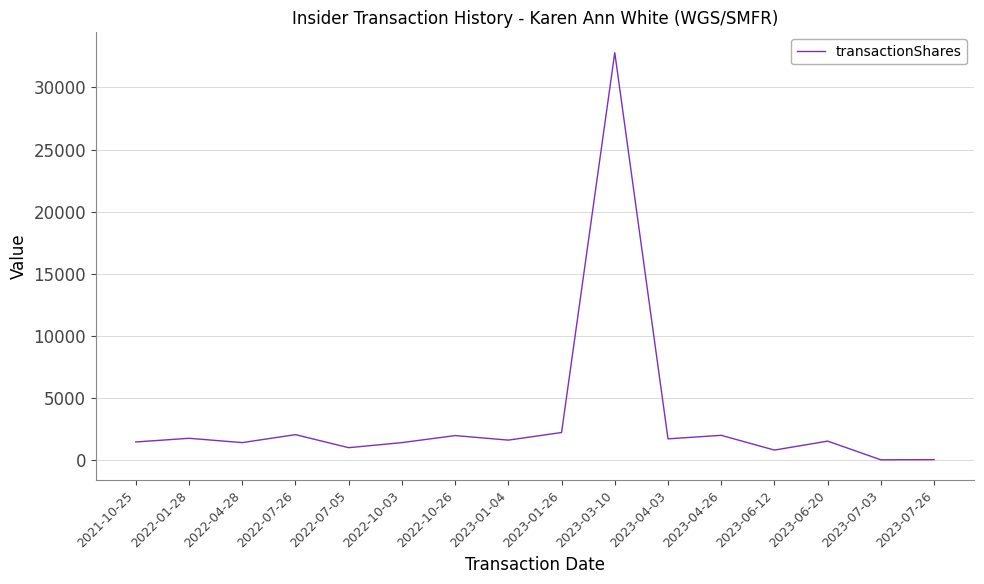

What is the sum of the values at 2023-07-26 and 2022-10-26?

2055